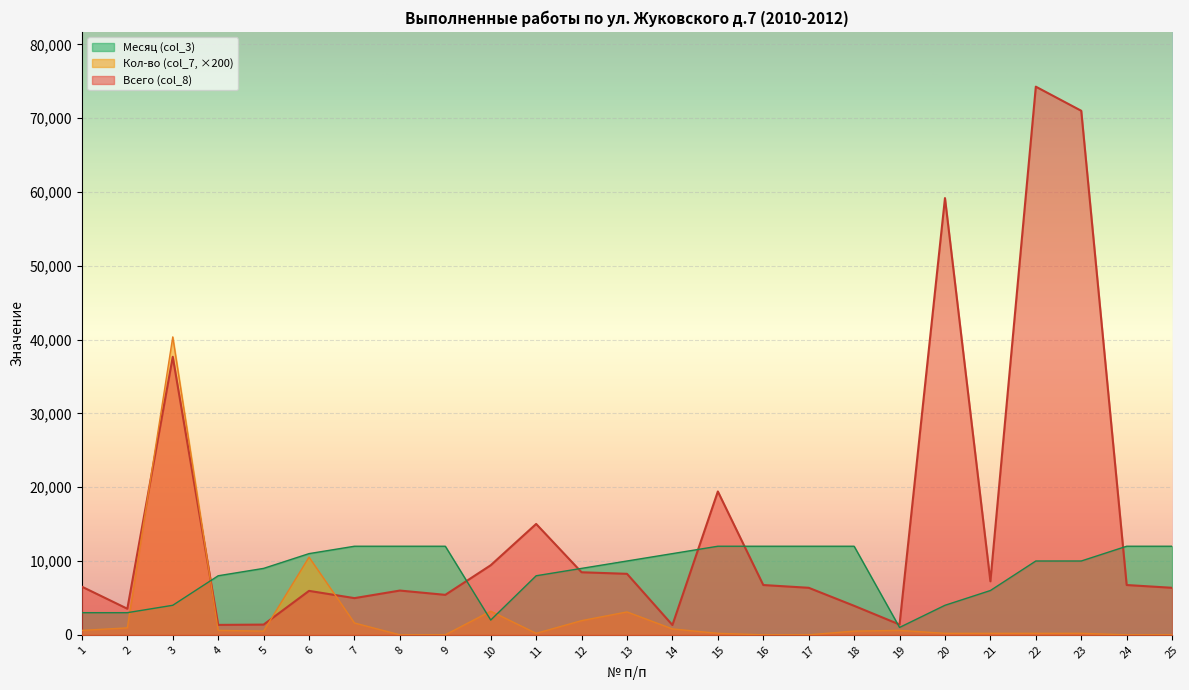

How many lines are shown in the chart?

3